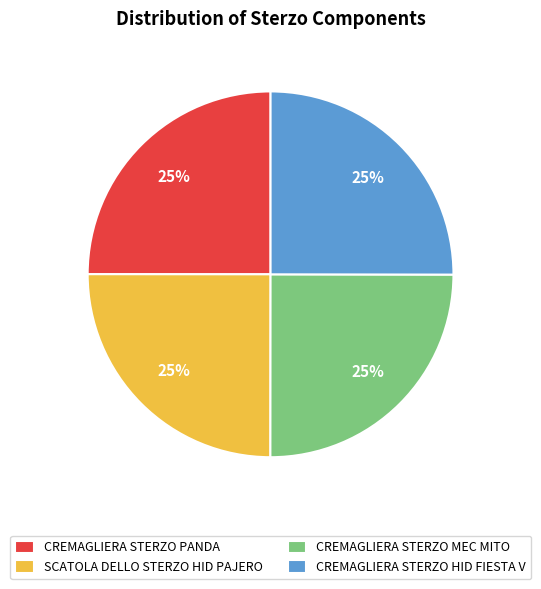

What is the ratio of the value at CREMAGLIERA STERZO PANDA to the value at CREMAGLIERA STERZO HID FIESTA V?

1.0